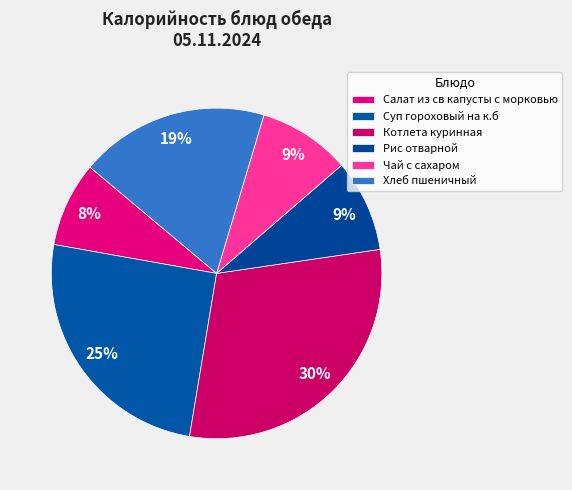

What is the total percentage of Салат из св капусты с морковью and Рис отварной?

17.3%